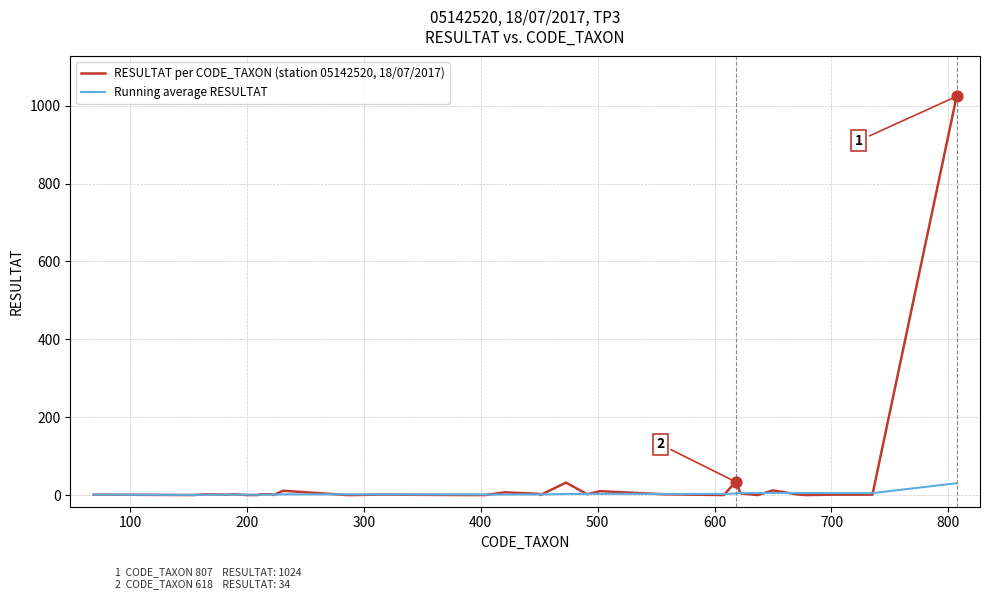

Rank the series by their average value, from highest to lowest.

RESULTAT per CODE_TAXON (station 05142520, 18/07/2017), Running average RESULTAT